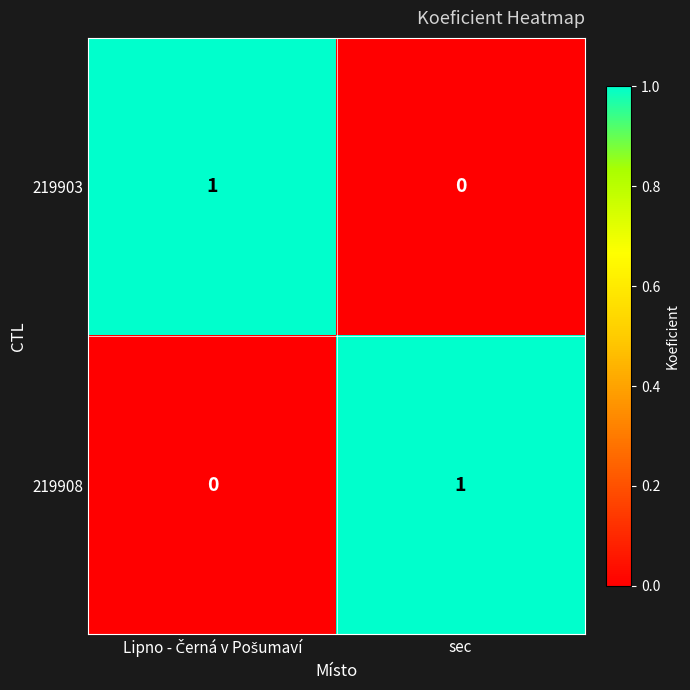

Where is 219903 nearest to the value 0?

sec